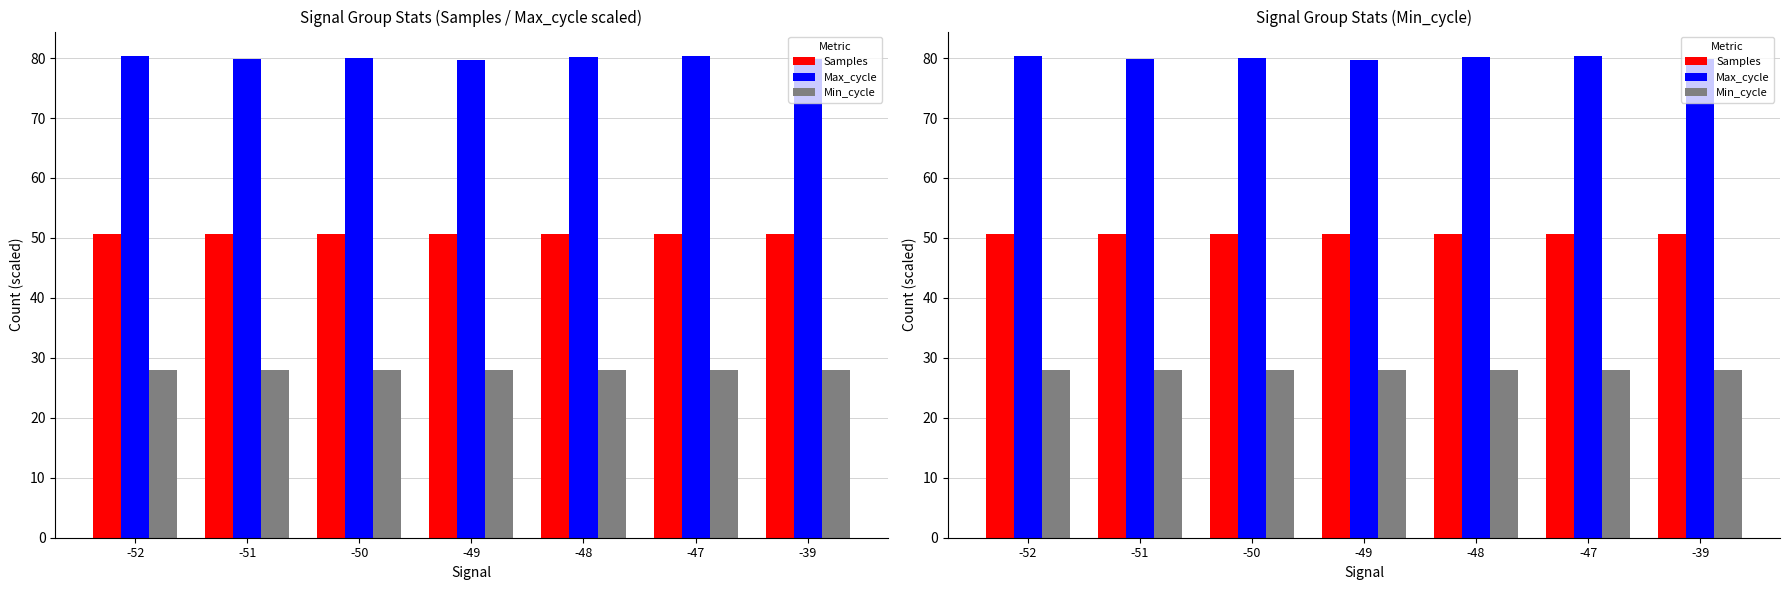

What is the sum of the Min_cycle values at -50 and -48?

56.0